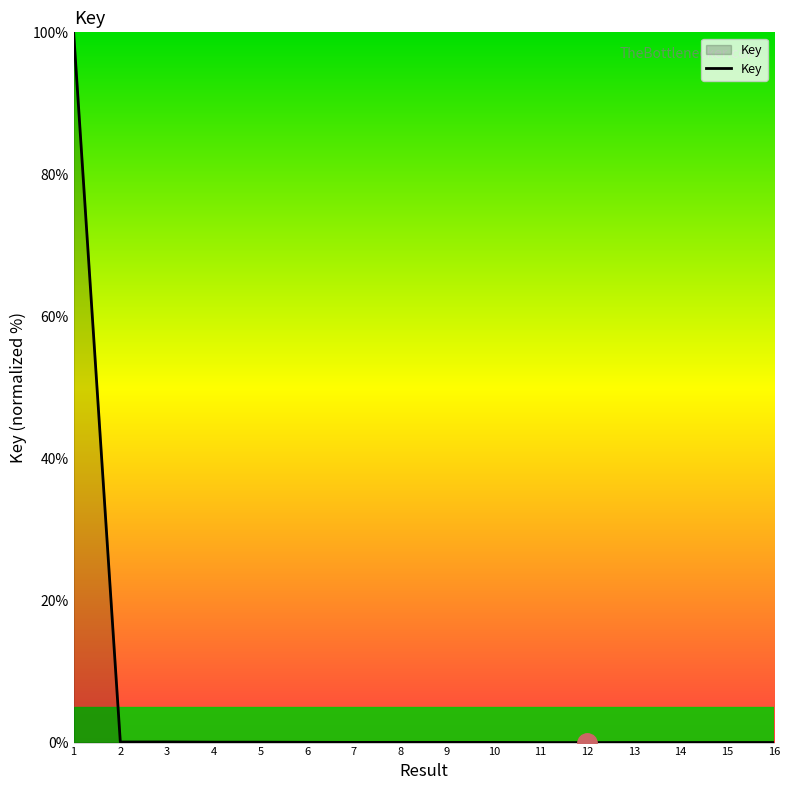

True or false: the data shows 0.0 at 13.

True